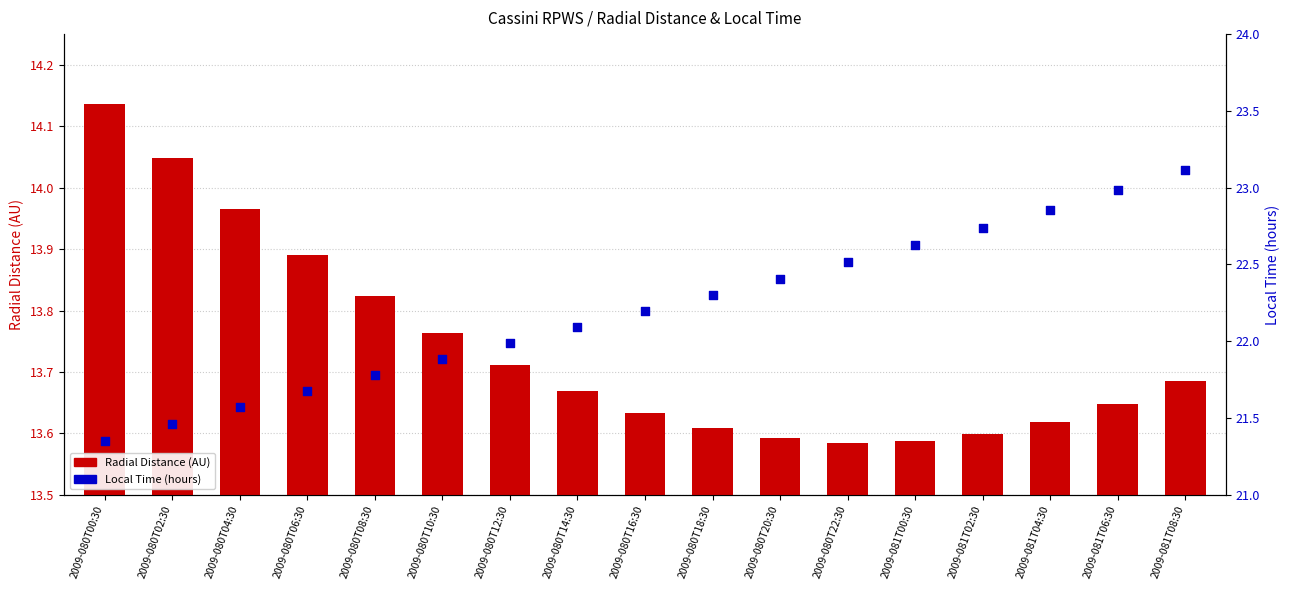

What is the total value across all series at 2009-080T08:30?

35.6